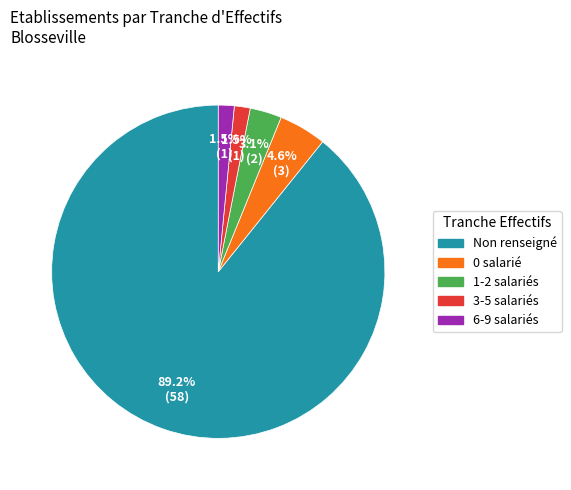

Does any single category account for the majority?

Yes